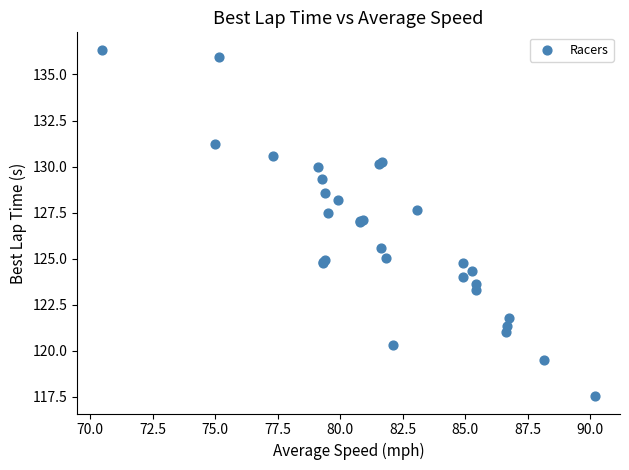

What Y value in the scatter plot is closest to 126?

125.6